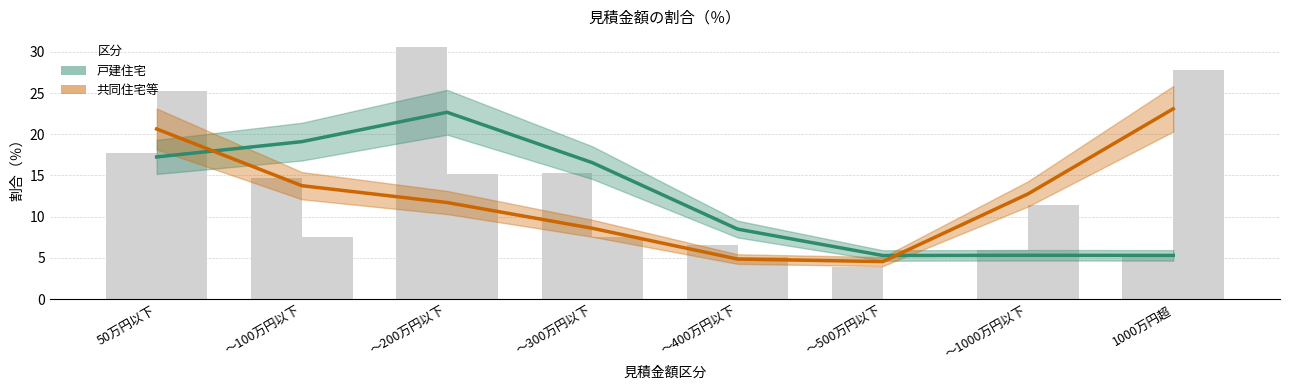

True or false: 戸建住宅 has a value of 5.3 at 1000万円超.

True